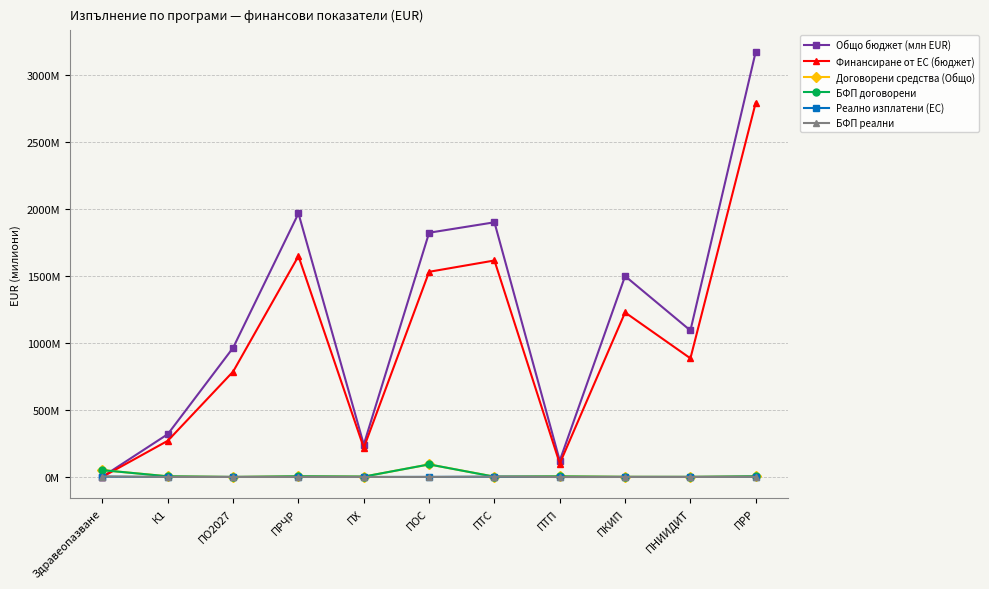

What are all the series names shown in the legend?

Общо бюджет (млн EUR), Финансиране от ЕС (бюджет), Договорени средства (Общо), БФП договорени, Реално изплатени (ЕС), БФП реални